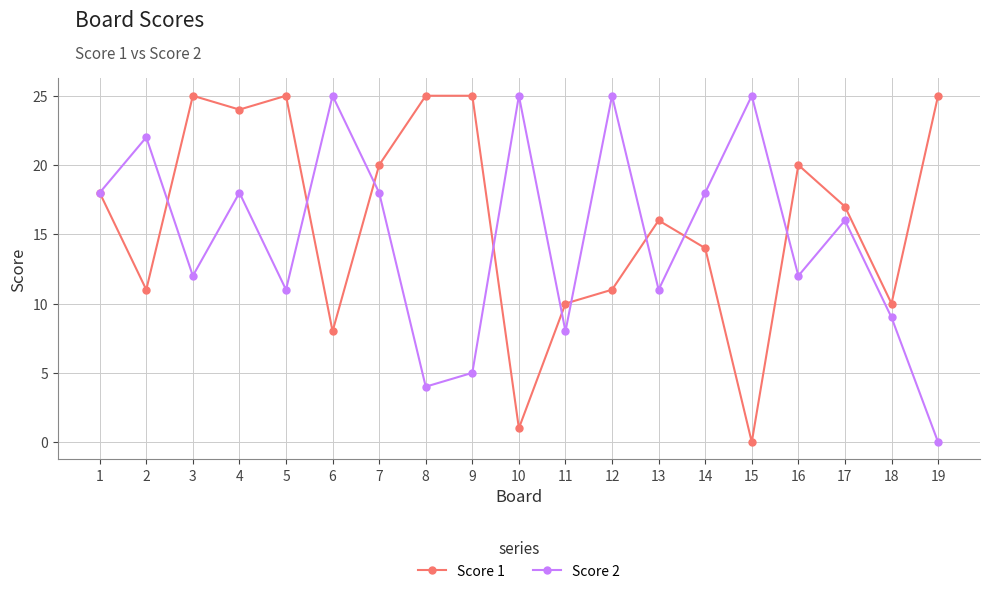

How many categories are shown in the chart?

19